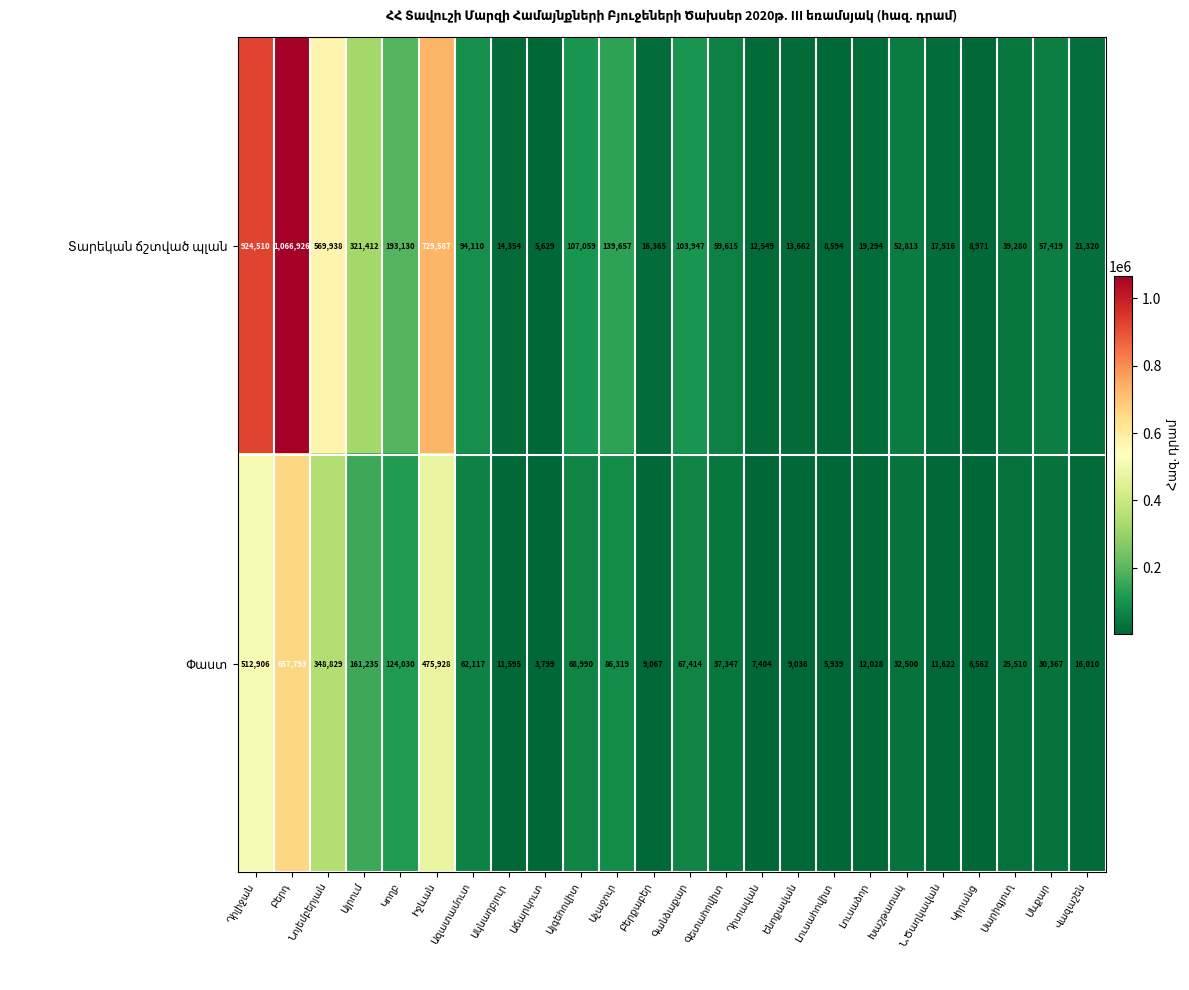

At how many categories does at least one series exceed 32790?

14